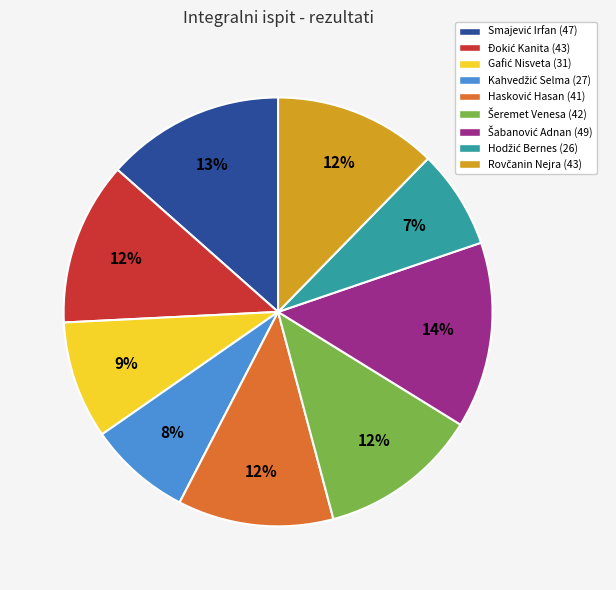

Is there any slice that represents more than half of the pie?

No